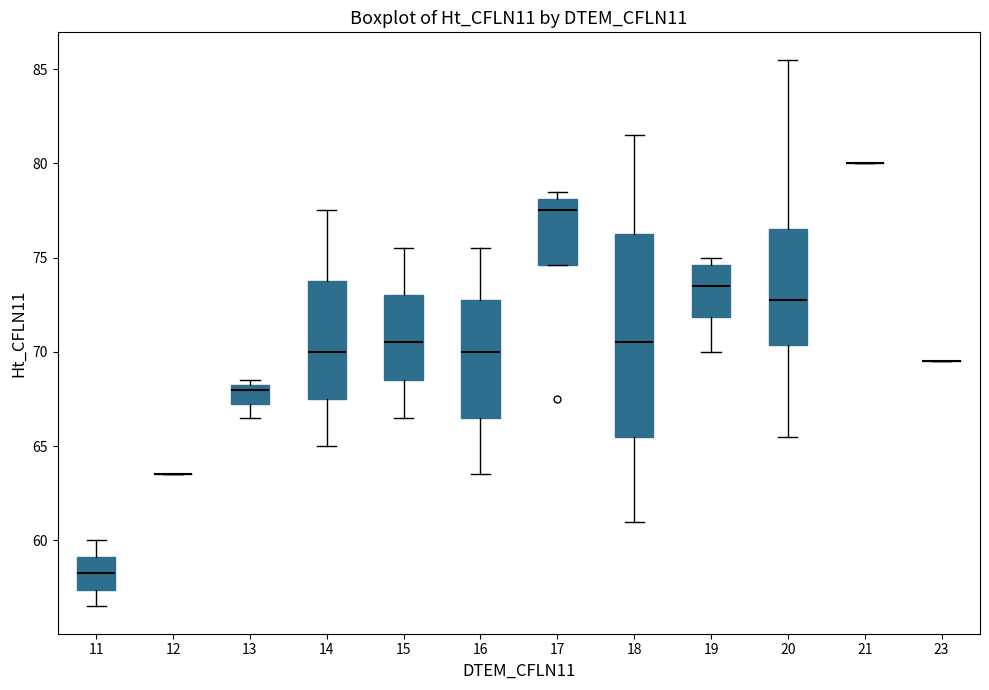

Reading left to right, read every box against the y-axis: the position of its median line, the range the box covers, and the ends of its whiskers. The values are not printed on the chart, so give them approximately, as read against the axis.

11: median 58.5, box 57.5 to 59.0, whiskers 56.5 to 60.0
12: box collapsed to a line at 63.5, whiskers 63.5 to 63.5
13: median 68.0, box 67.5 to 68.5, whiskers 66.5 to 68.5 (just above the box's upper edge)
14: median 70.0, box 67.5 to 74.0, whiskers 65.0 to 77.5
15: median 70.5, box 68.5 to 73.0, whiskers 66.5 to 75.5
16: median 70.0, box 66.5 to 73.0, whiskers 63.5 to 75.5
17: median 77.5, box 74.5 to 78.0, whiskers 74.5 to 78.5
18: median 70.5, box 65.5 to 76.5, whiskers 61.0 to 81.5
19: median 73.5, box 72.0 to 74.5, whiskers 70.0 to 75.0
20: median 73.0, box 70.5 to 76.5, whiskers 65.5 to 85.5
21: box collapsed to a line at 80.0, whiskers 80.0 to 80.0
23: box collapsed to a line at 69.5, whiskers 69.5 to 69.5